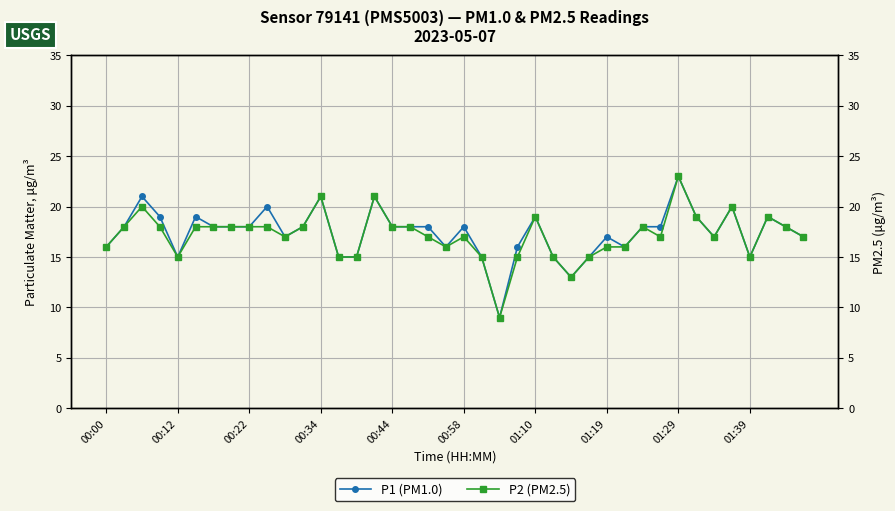

What position from the left is 37?

38